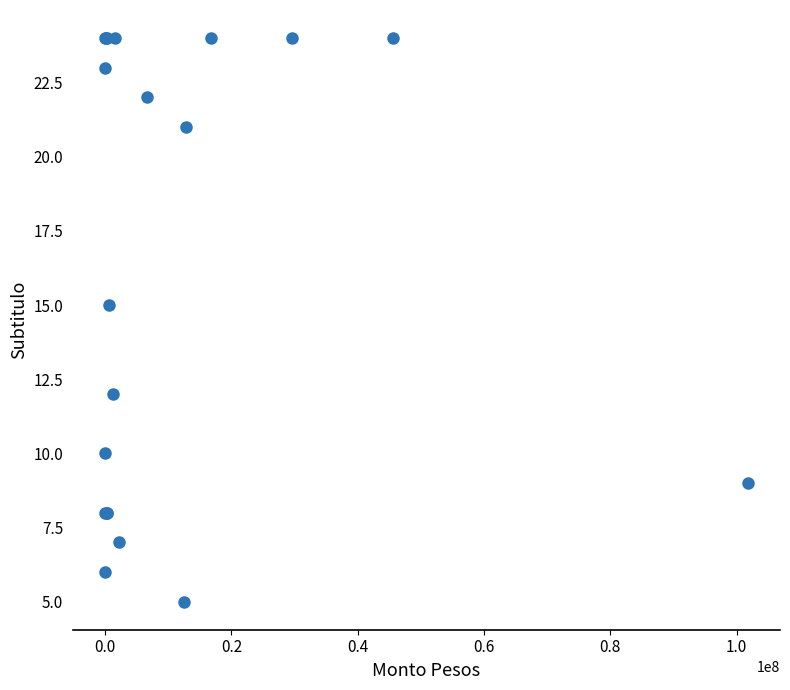

What Y value in the scatter plot is closest to 14?

15